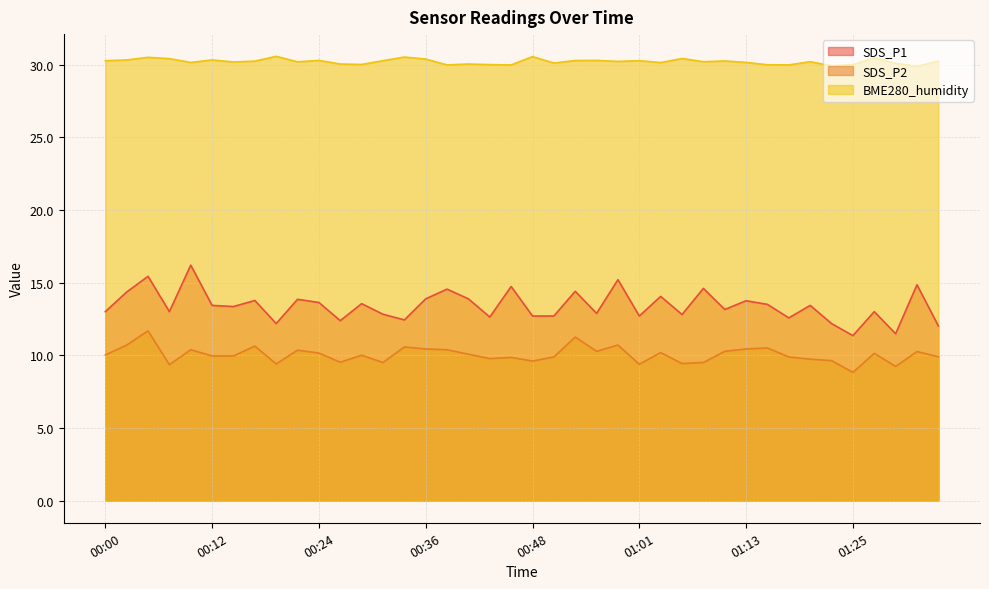

What is the smallest value displayed?

8.8